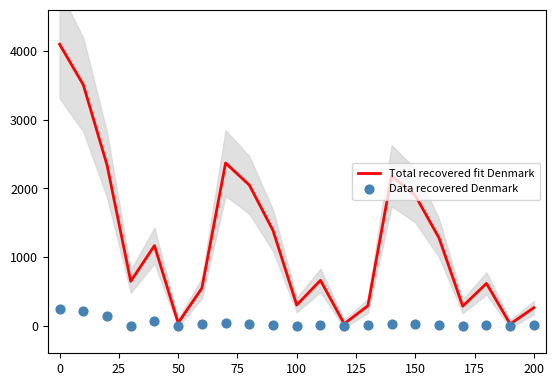

Which series has the largest Y range (max minus min)?

Total recovered fit Denmark